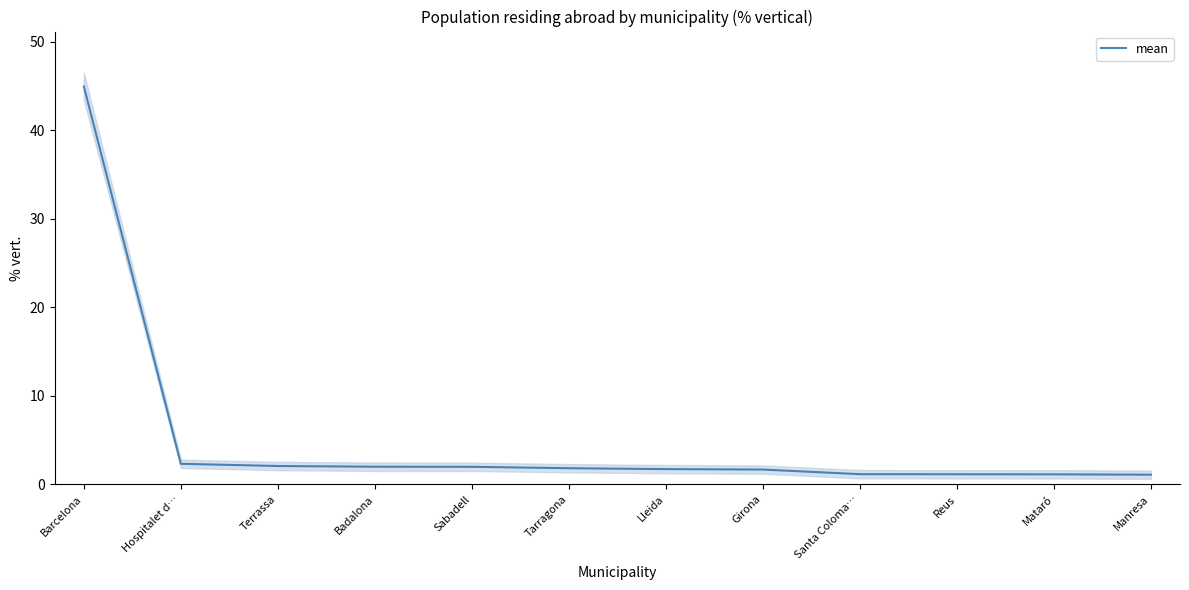

What position from the right is Tarragona?

7